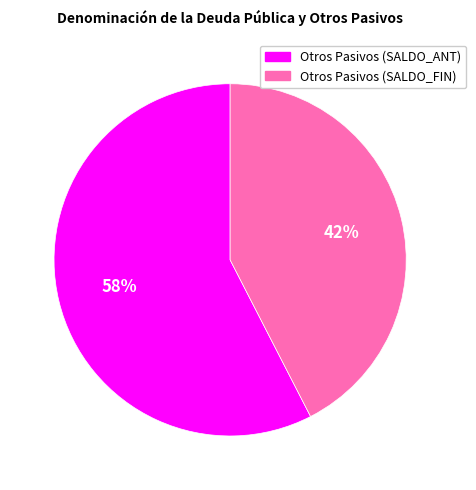

Is the sum of Otros Pasivos (SALDO_ANT) and Otros Pasivos (SALDO_FIN) greater than half?

Yes